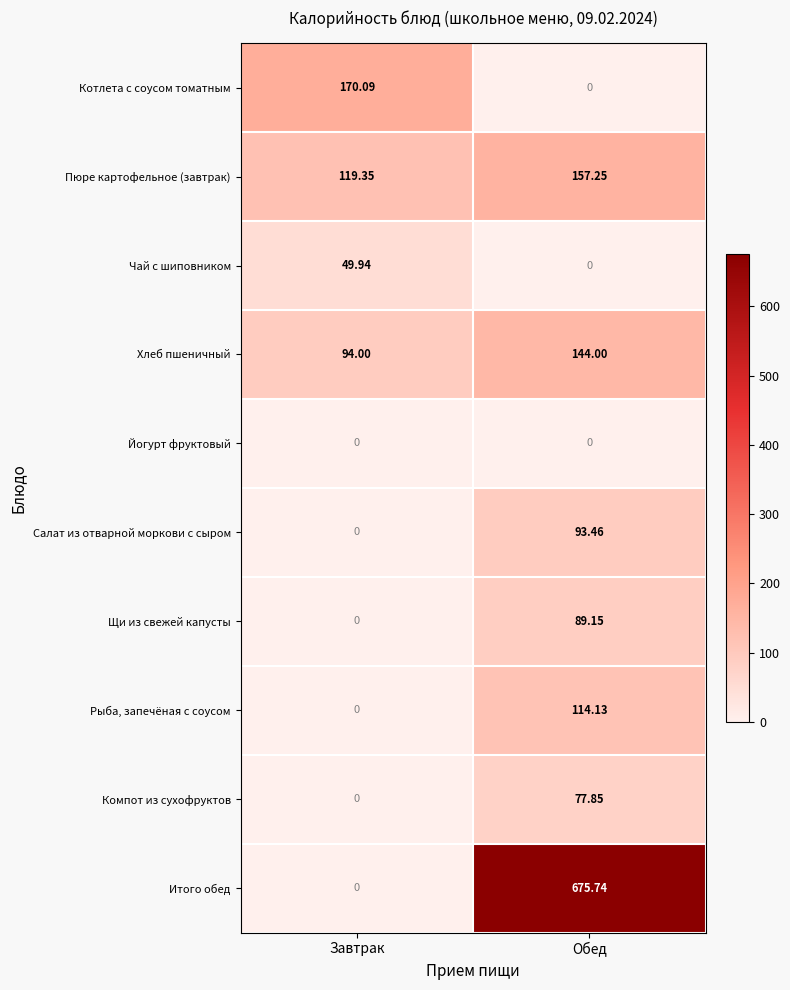

How many data points in Салат из отварной моркови с сыром are above 93?

1